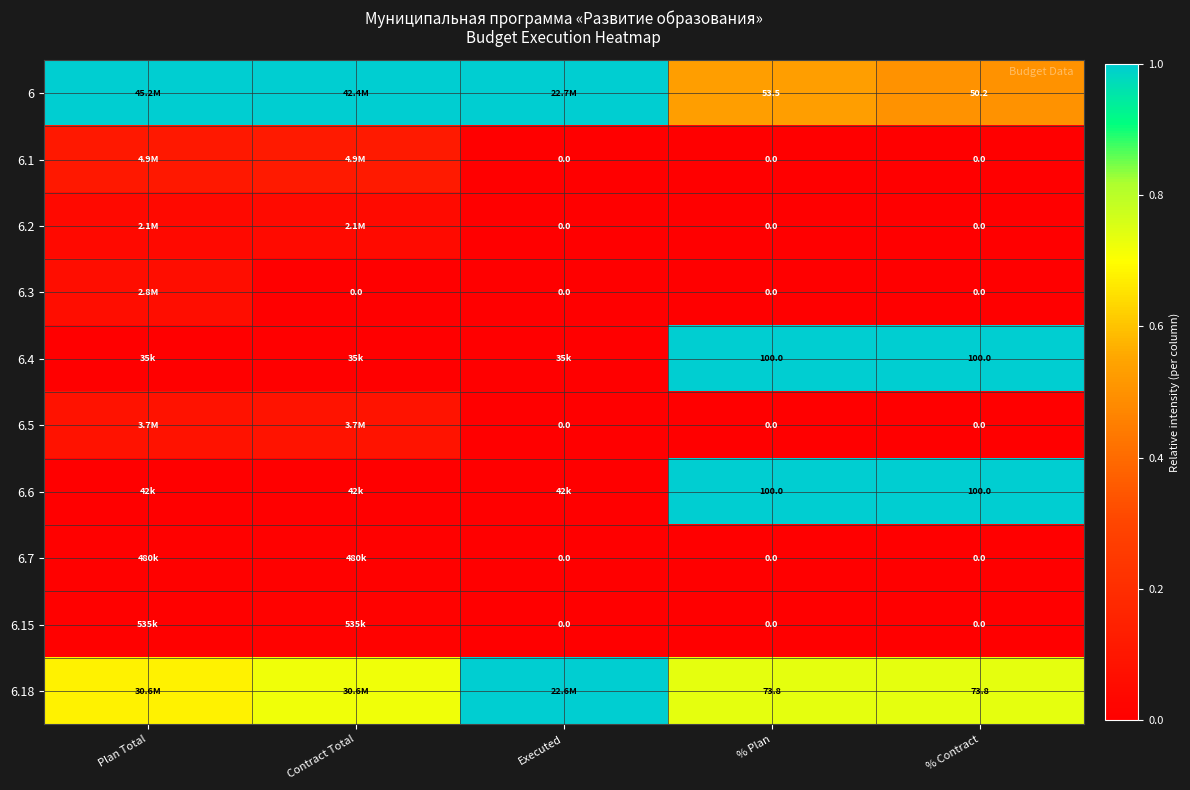

Is the value of 6.3 at Executed greater than the value of 6.6 at % Contract?

No